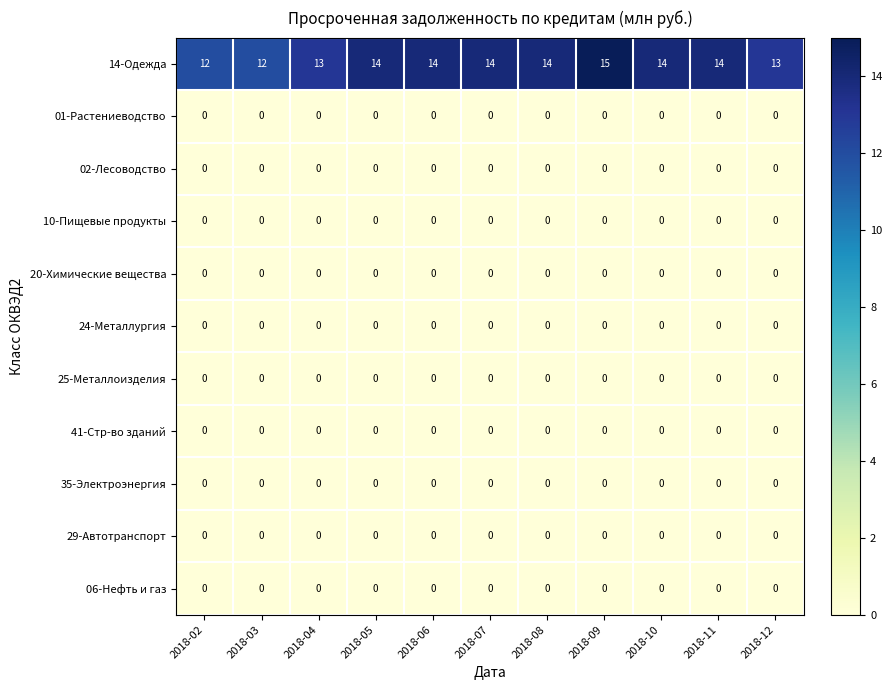

Count the 14-Одежда values in the range 13 to 14.

8